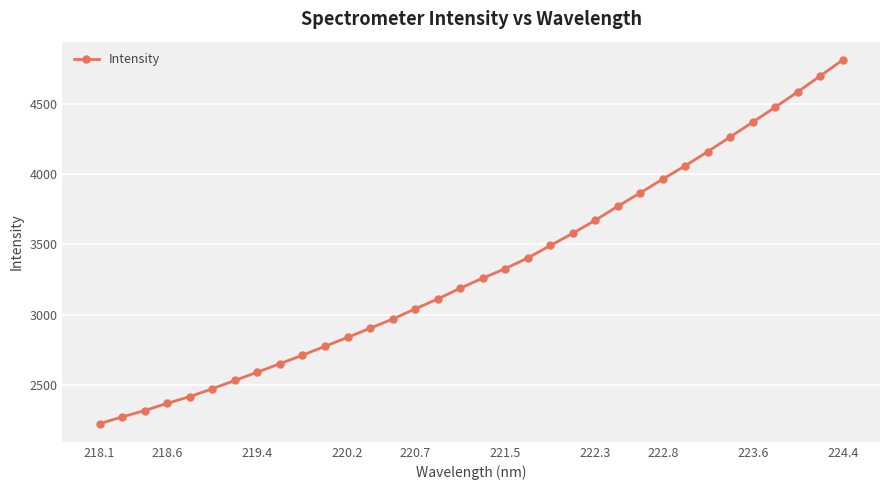

What is the value of the 30th point from the left?

4368.2